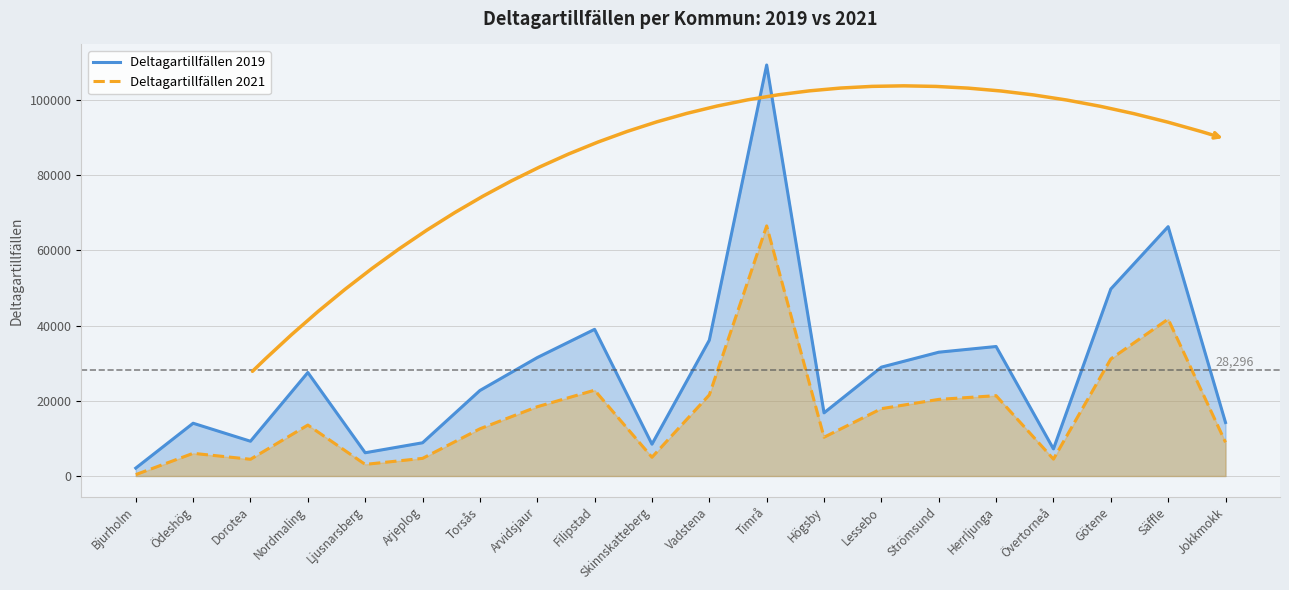

How many lines are shown in the chart?

2